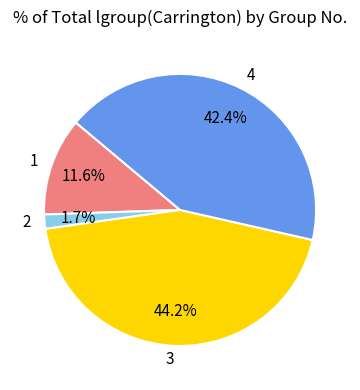

Is 3 the majority of the pie?

No